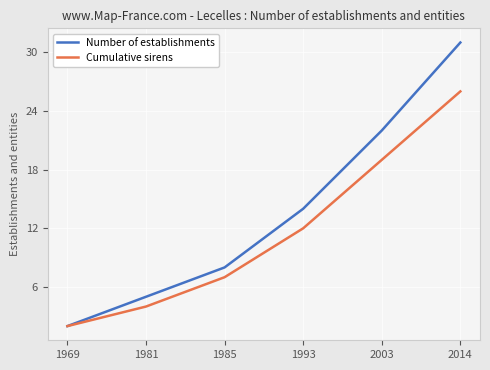

True or false: Number of establishments has more than 1 interior local peaks.

False